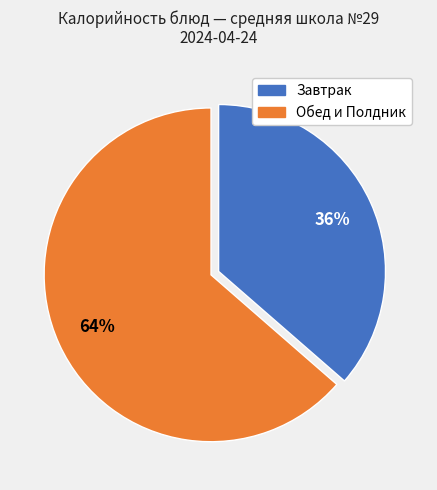

To the nearest percent, what portion does Обед и Полдник represent?

64%